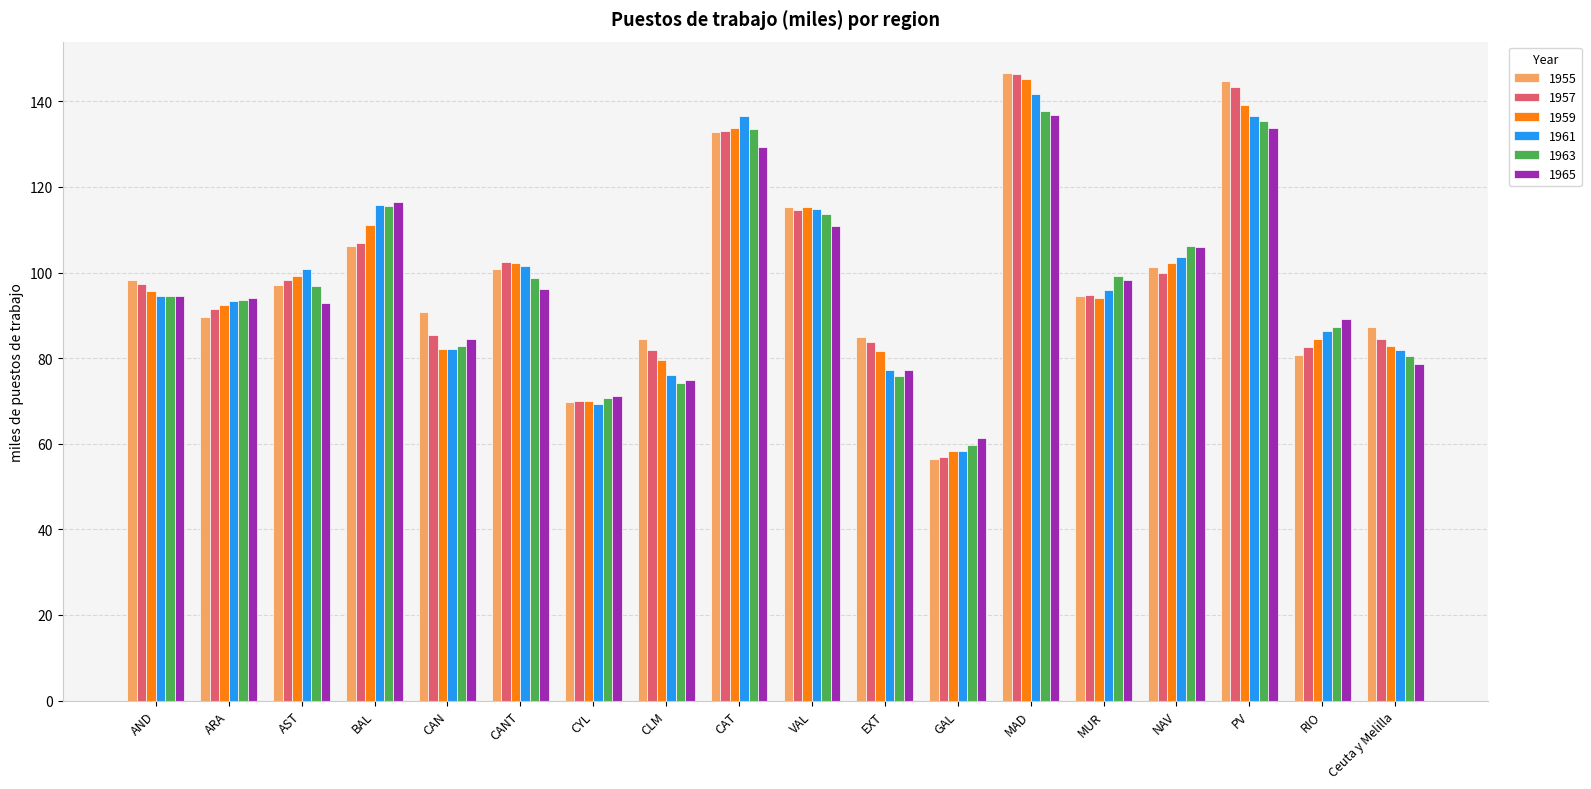

How many categories are shown in the chart?

18